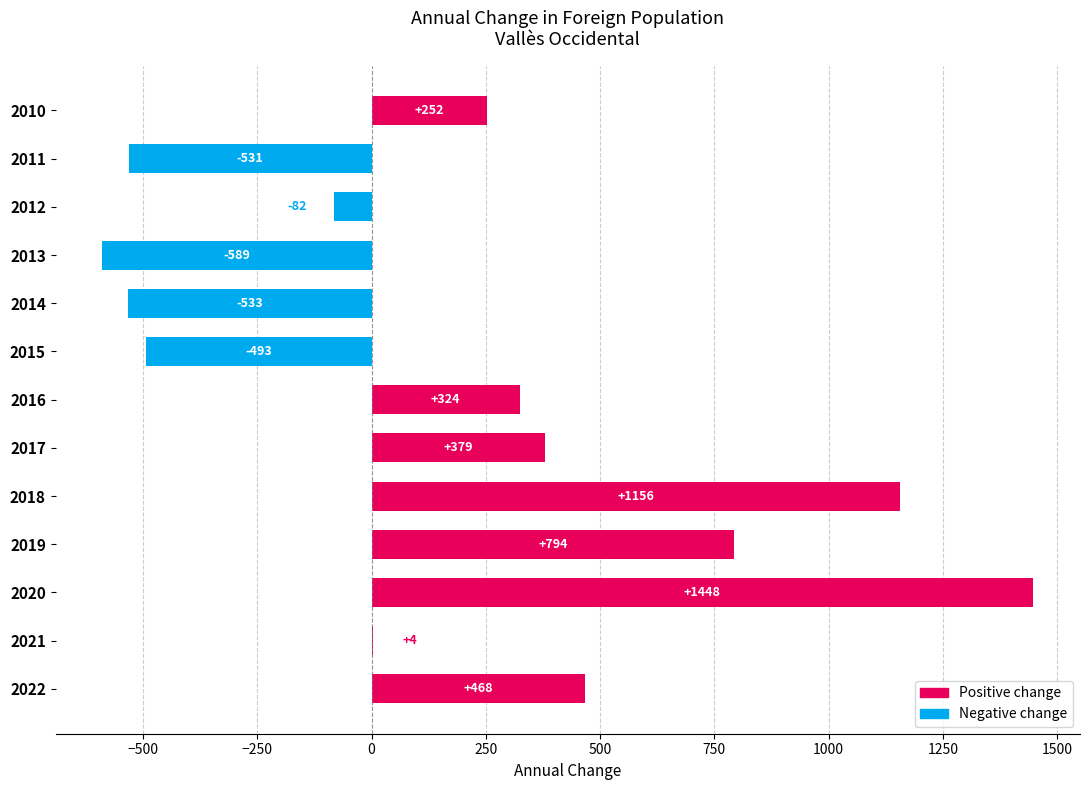

What is the sum of the values at 2019 and 2016?

1118